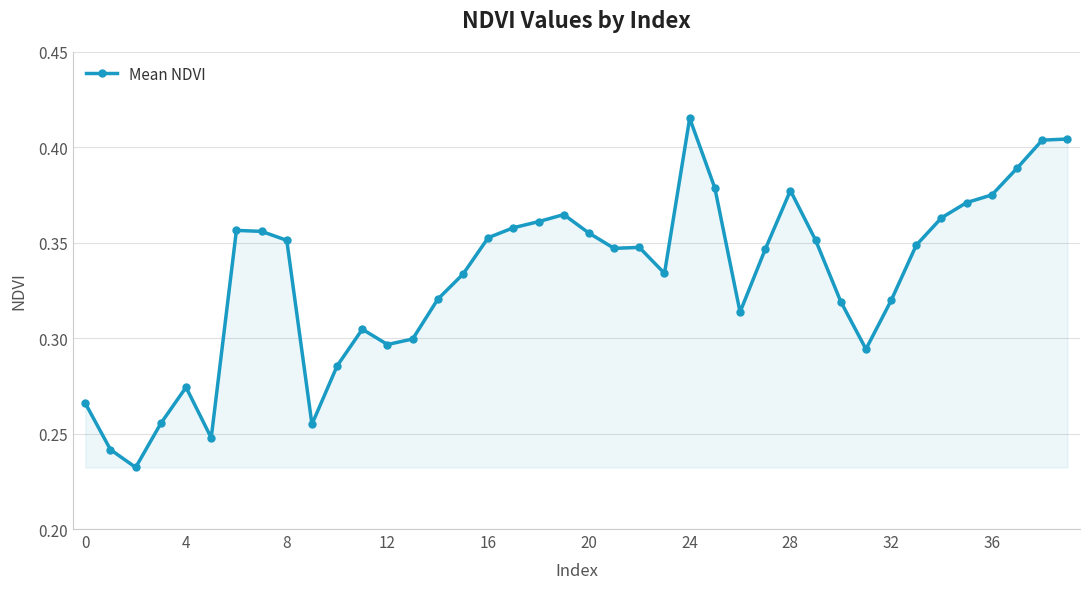

How many values are between 0 and 1?

40